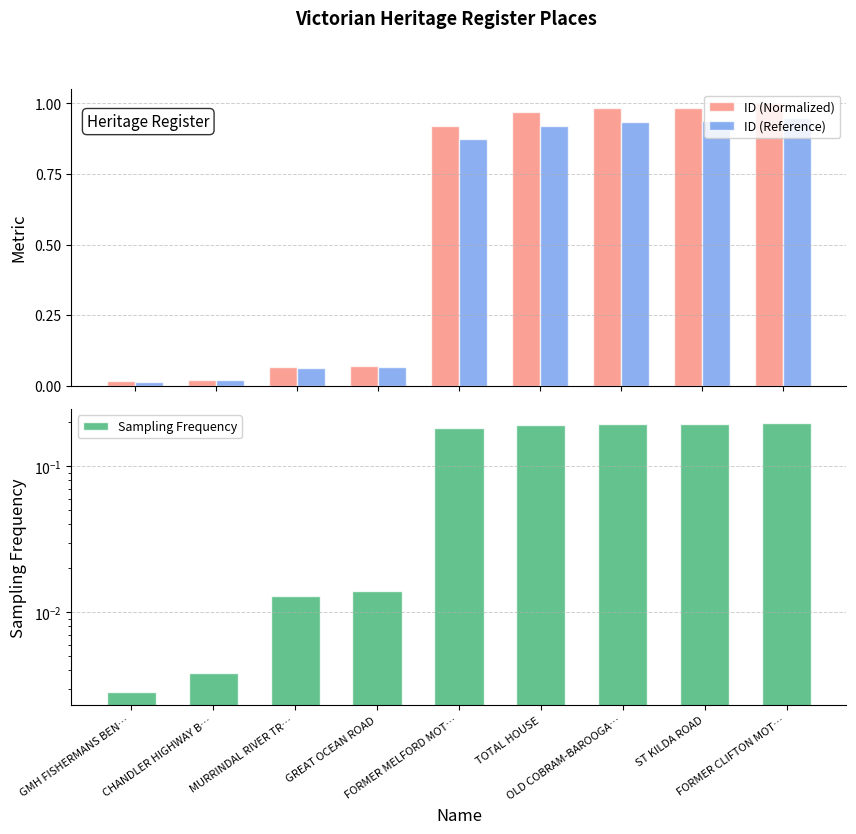

At which label does ID (Reference) reach its peak?

FORMER CLIFTON MOT…